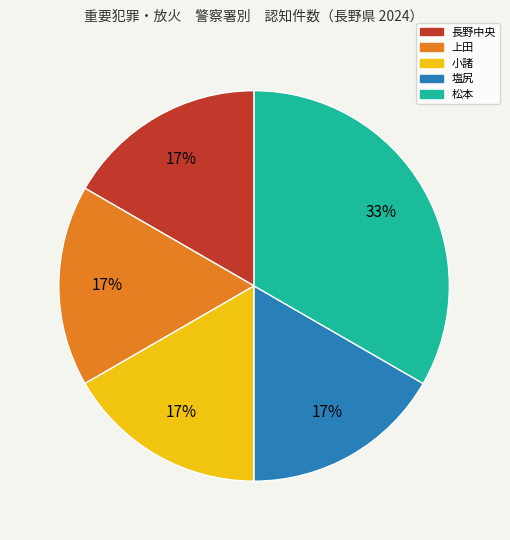

How many slices are in this pie chart?

5